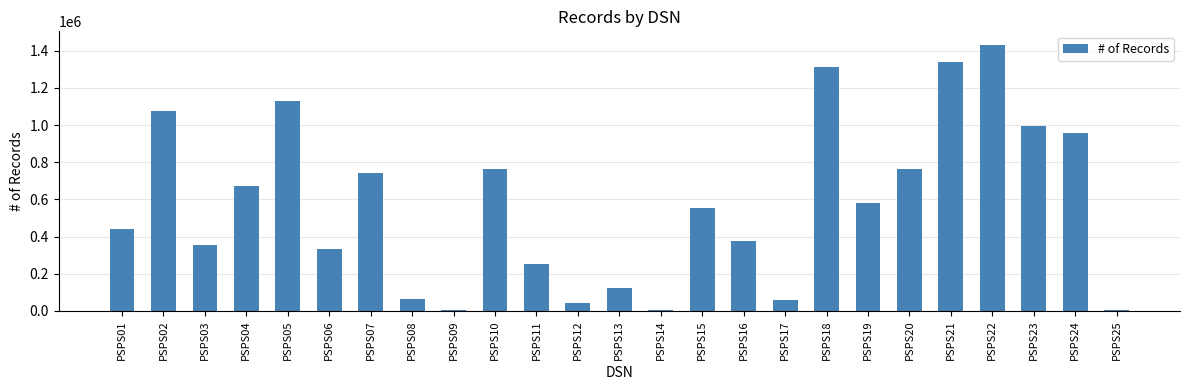

What is the difference between the second highest and second lowest values?

1333544